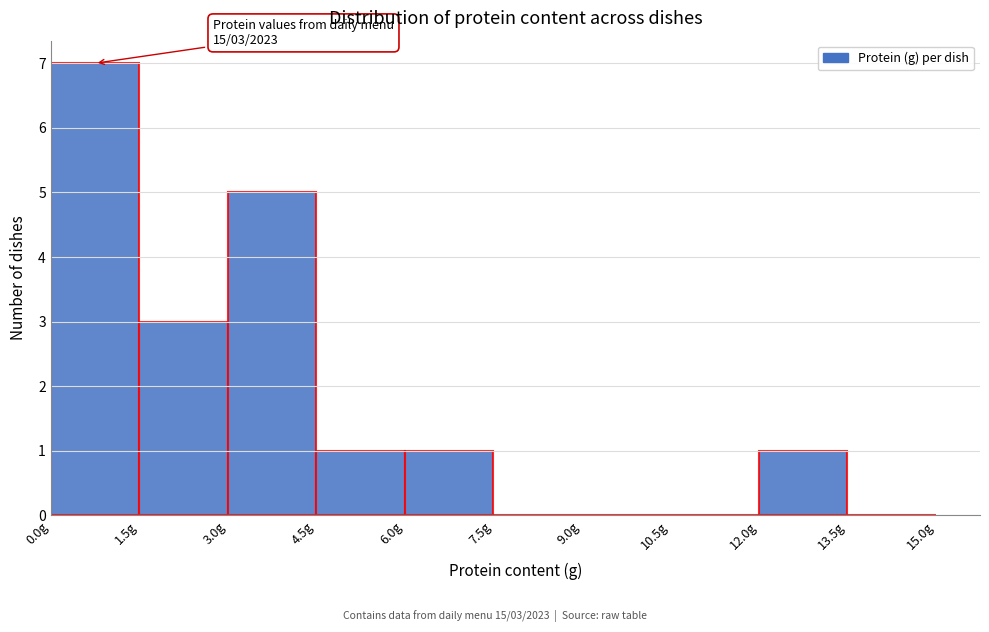

Which range on the x-axis has the tallest bar?

0.0 to 1.5